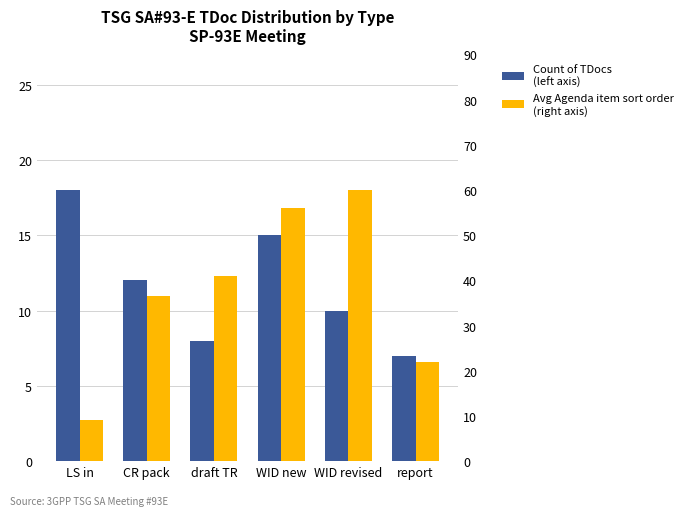

What is the difference between the second highest and minimum values in the Count of TDocs
(left axis) series?

8.0